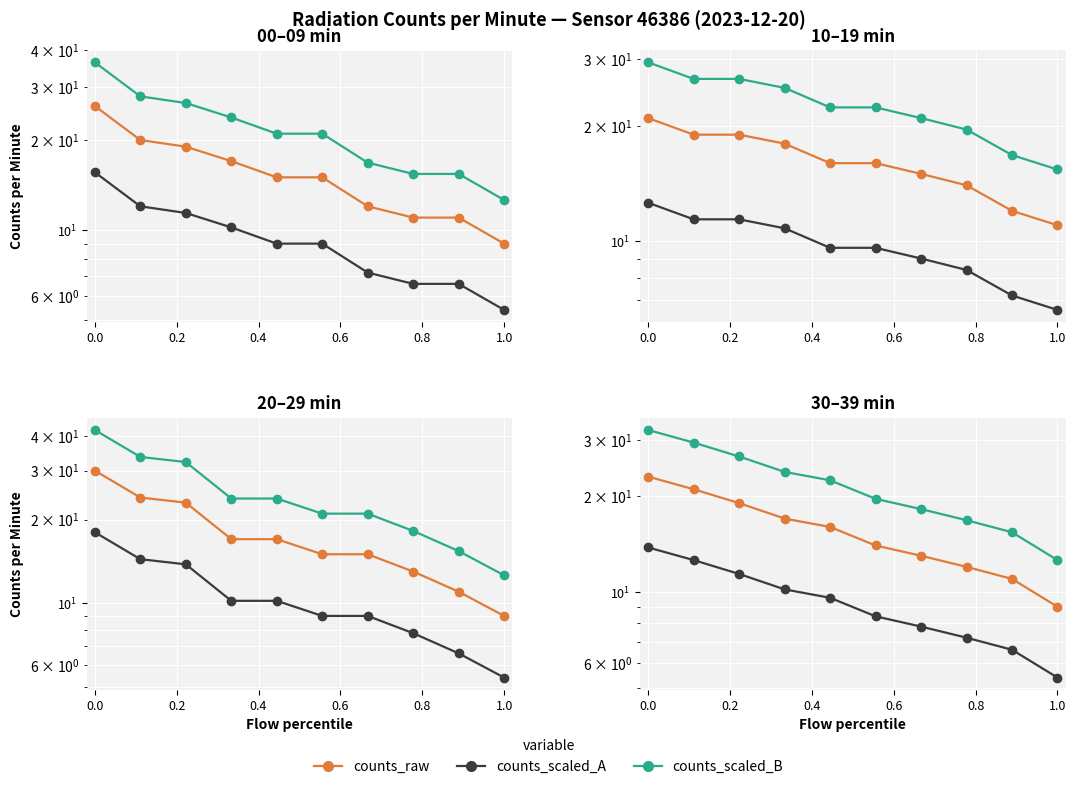

How many values in the counts_scaled_B series are below 22?

5